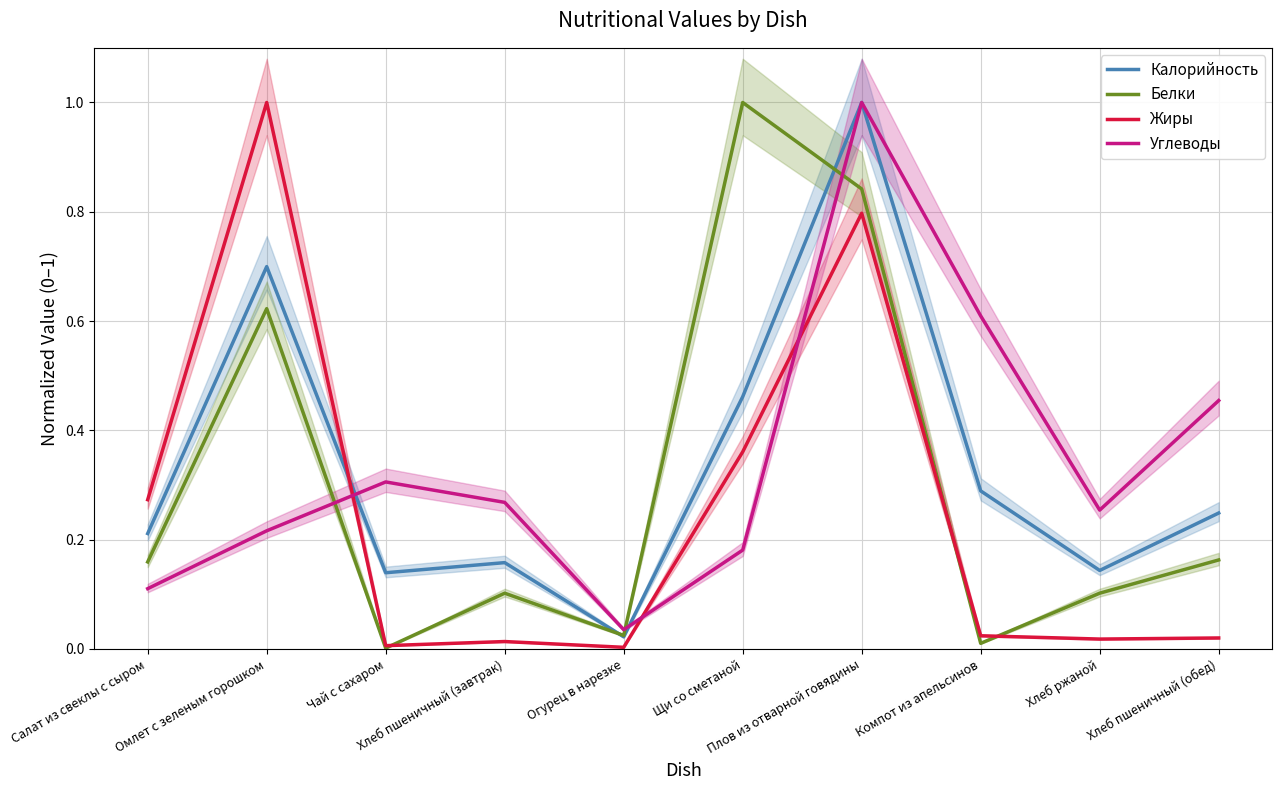

What is the difference between the second highest and second lowest values in the Жиры series?

0.8